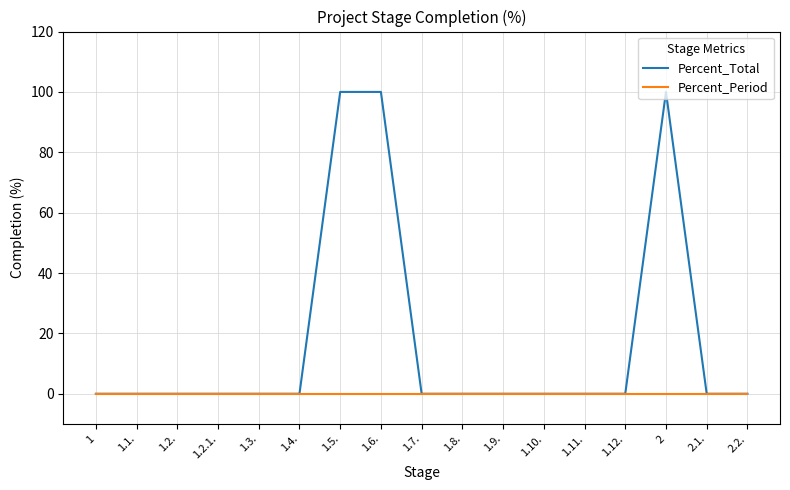

List the series in order of their peak value, lowest first.

Percent_Period, Percent_Total